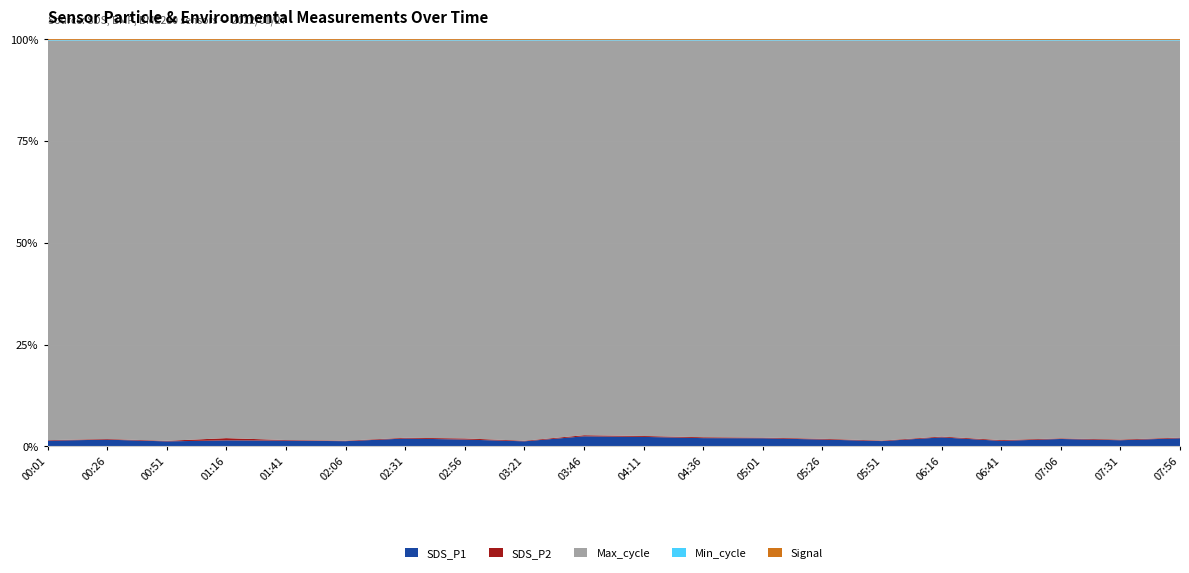

Reading right to left, extract all data points from this chart.

SDS_P1: 418.6	313.9	382.2	285.8	464.7	270.0	361.4	418.6	426.2	499.7	535.2	258.5	350.9	404.1	266.5	295.2	310.0	255.1	350.5	291.2
SDS_P2: 35.1	35.9	32.2	42.0	43.2	27.0	39.6	35.1	45.1	47.3	59.2	30.6	57.8	38.9	25.9	31.1	116.1	29.2	35.1	27.7
Max_cycle: 20538.0	20477.0	20546.0	20859.0	20480.0	20470.0	21064.0	20538.0	20511.0	20849.0	21019.0	20474.0	20472.0	20497.0	20482.0	20573.0	20558.0	20472.0	20849.0	20472.0
Min_cycle: 28.0	28.0	28.0	28.0	28.0	28.0	28.0	28.0	28.0	28.0	28.0	28.0	28.0	28.0	28.0	28.0	28.0	28.0	28.0	28.0
Signal: -45.0	-45.0	-50.0	-45.0	-45.0	-44.0	-44.0	-45.0	-45.0	-44.0	-45.0	-45.0	-44.0	-45.0	-45.0	-44.0	-45.0	-45.0	-45.0	-45.0